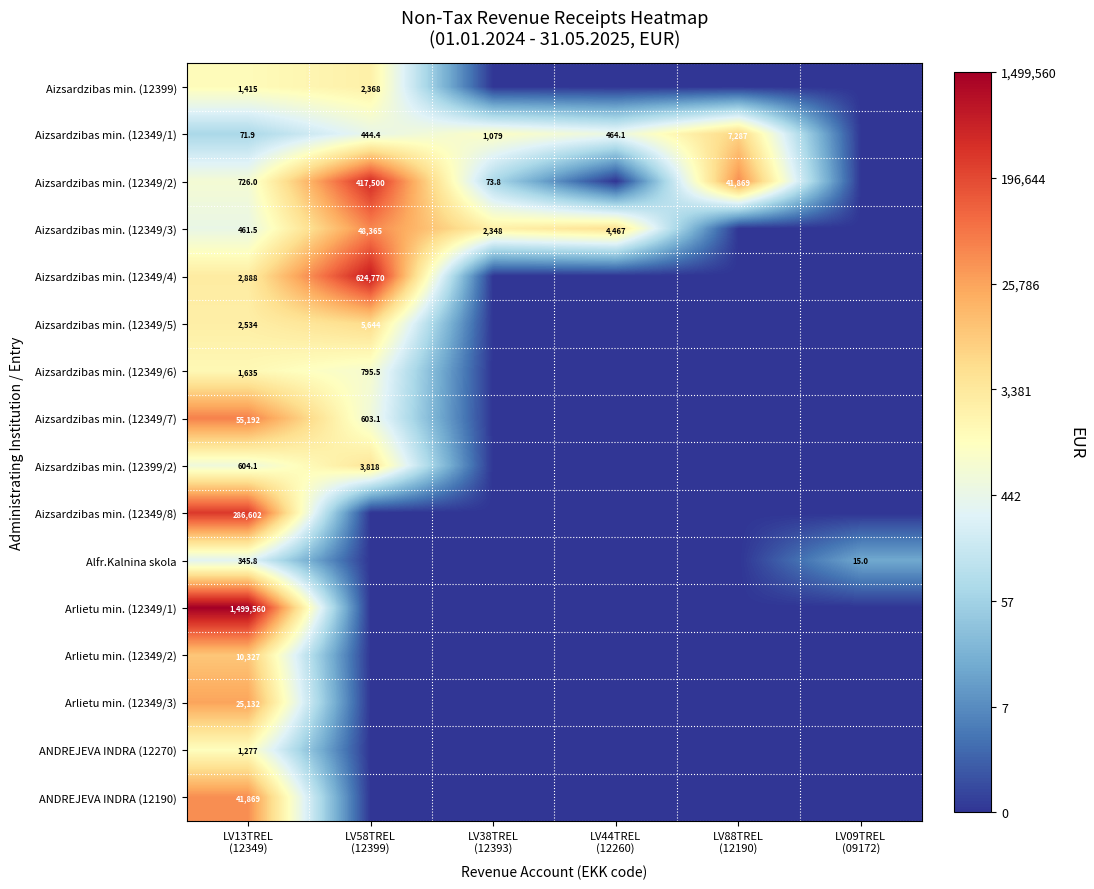

Which label corresponds to the smallest value in the chart?

LV38TREL
(12393)